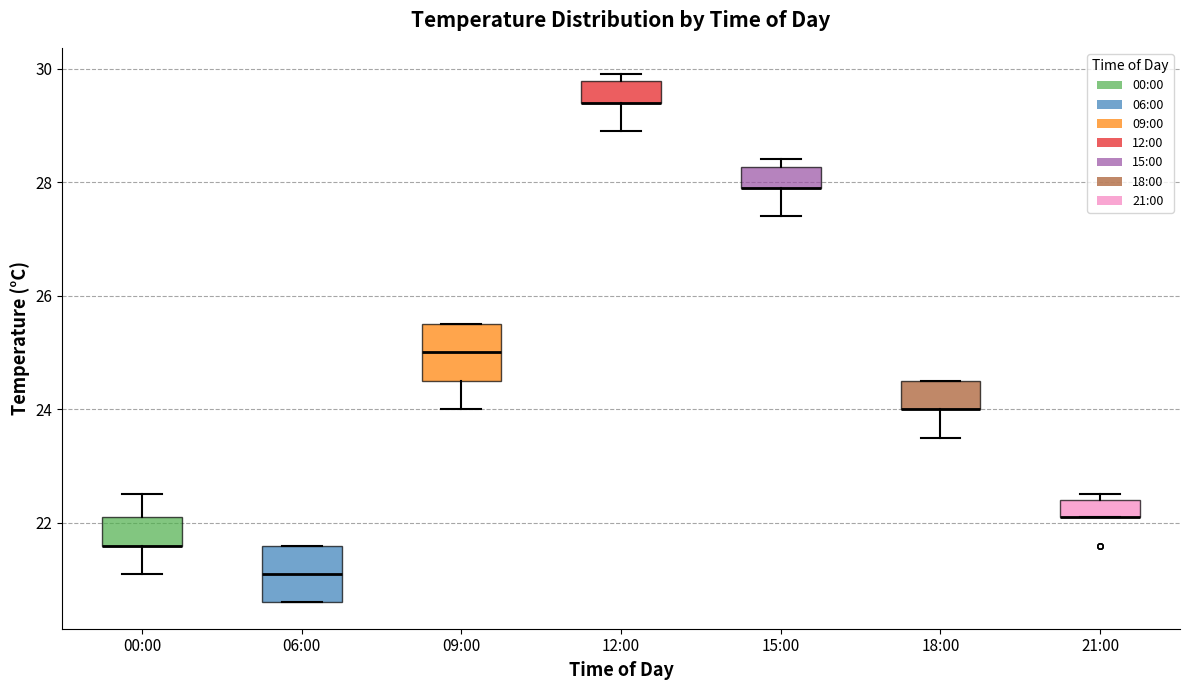

Where is the upper edge of the box for 06:00 on the y-axis? The values are not printed on the chart, so give them approximately, as read against the axis.

21.6